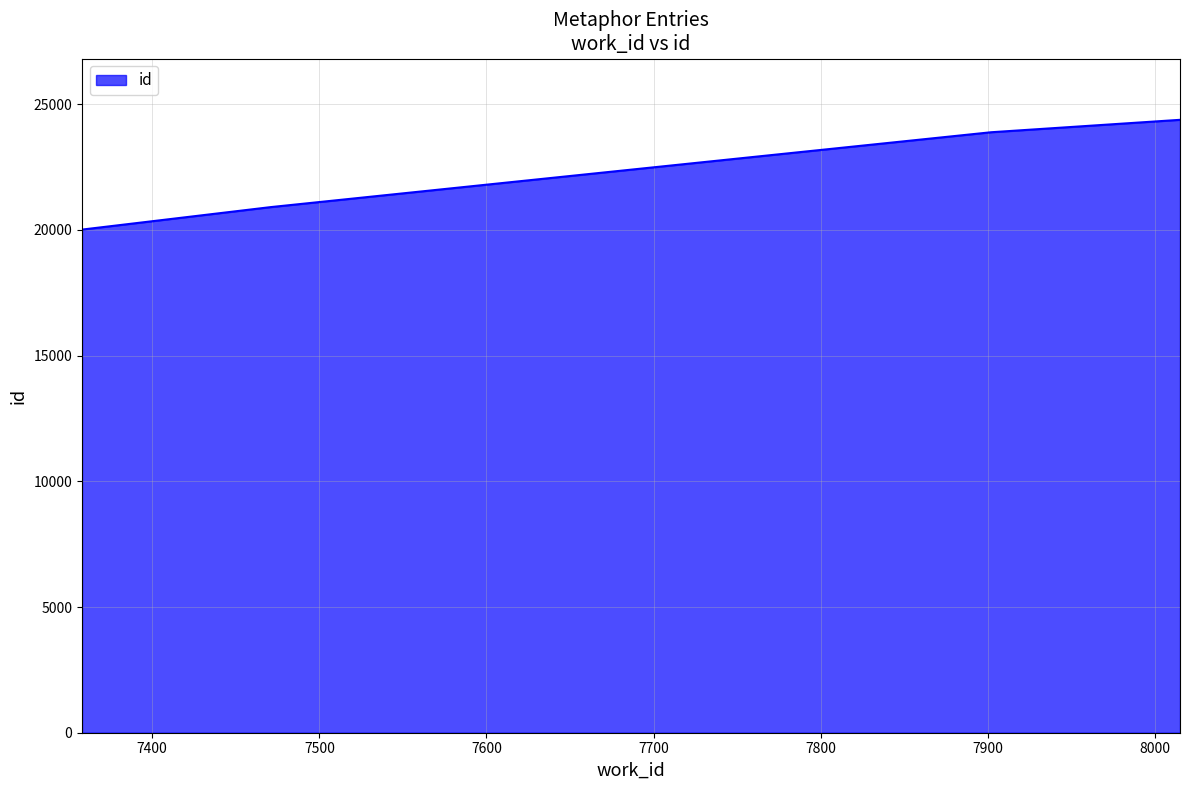

What is the average value?

22296